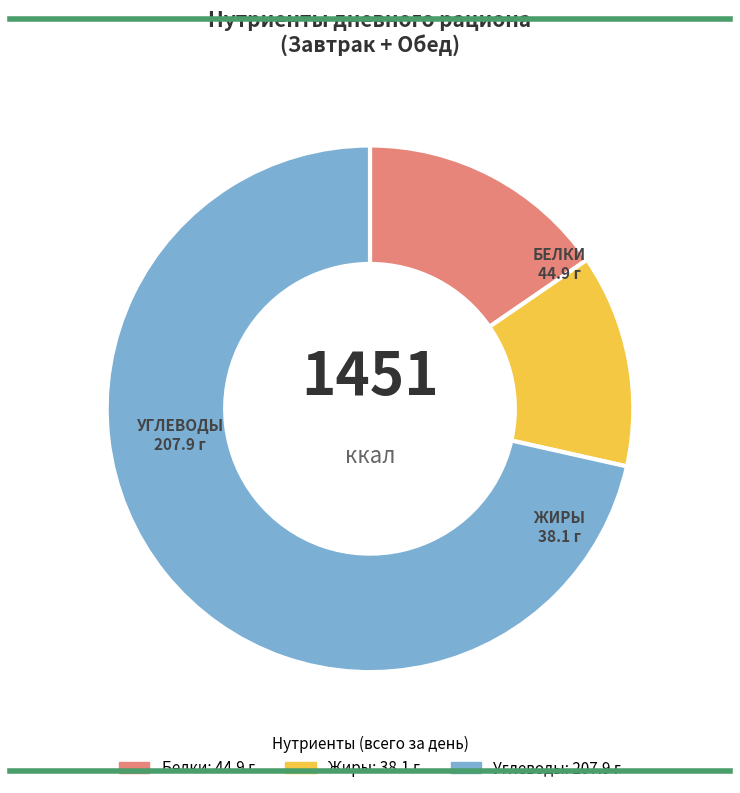

Is there any slice that represents more than half of the pie?

Yes